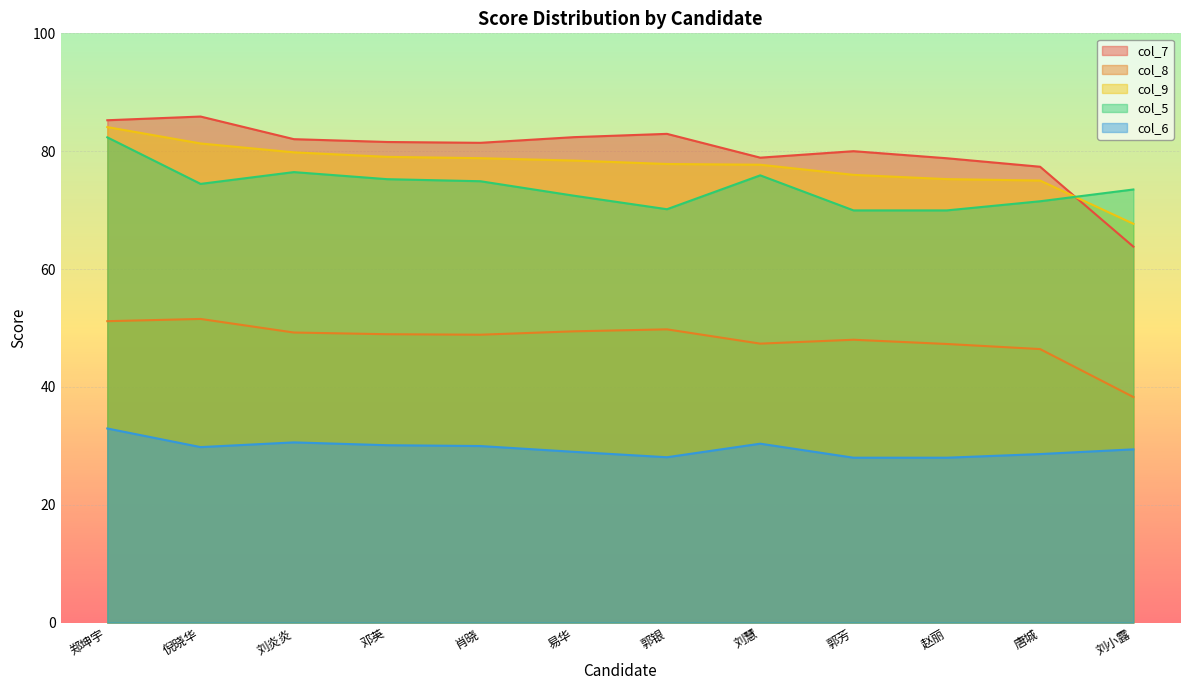

At how many categories does at least one series exceed 45?

12